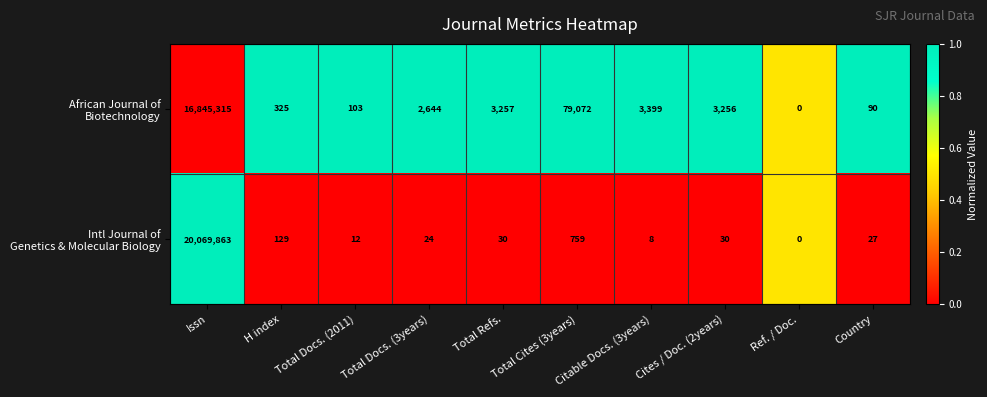

What is the maximum value shown in the chart?

20069863